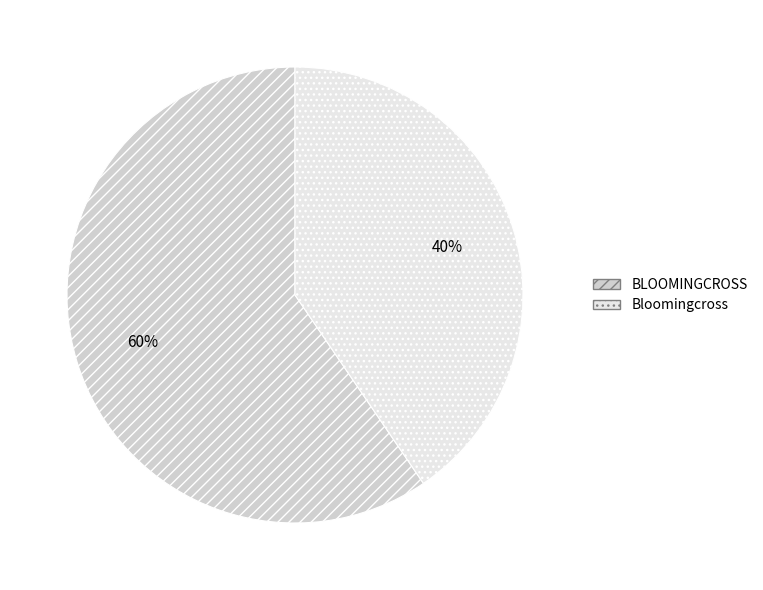

Is it true that Bloomingcross is 33% of the pie?

False